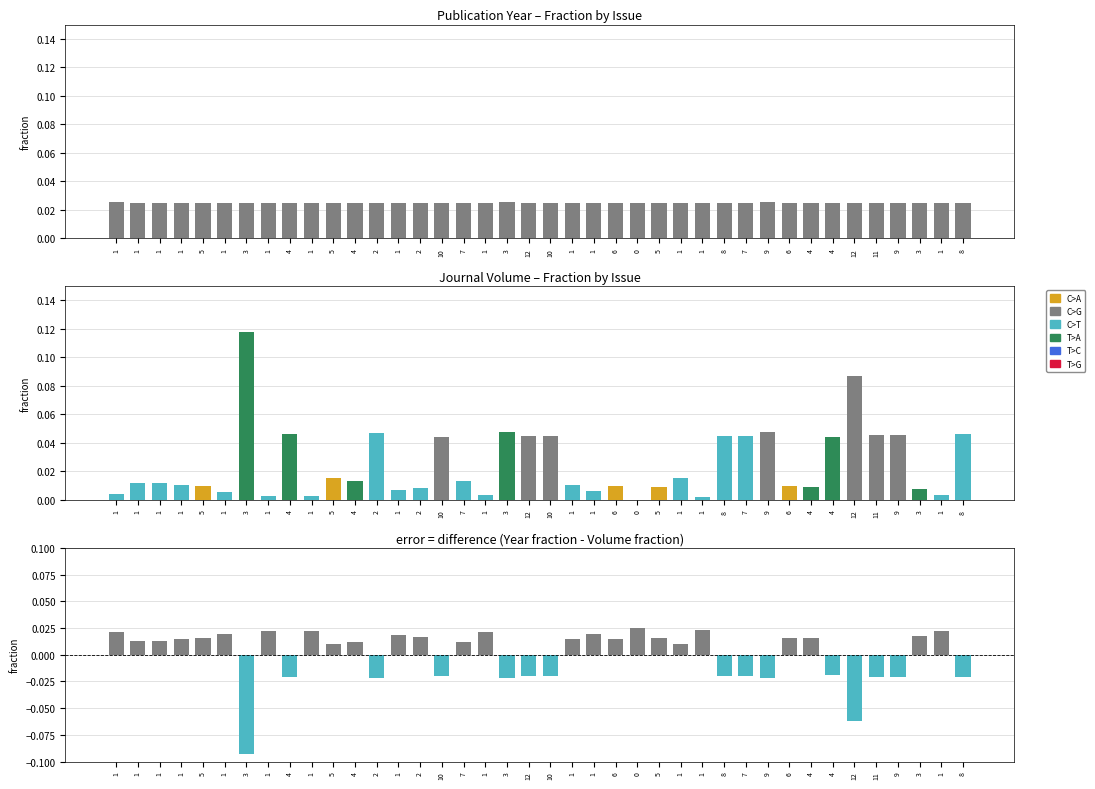

Does the chart contain stacked bars?

No